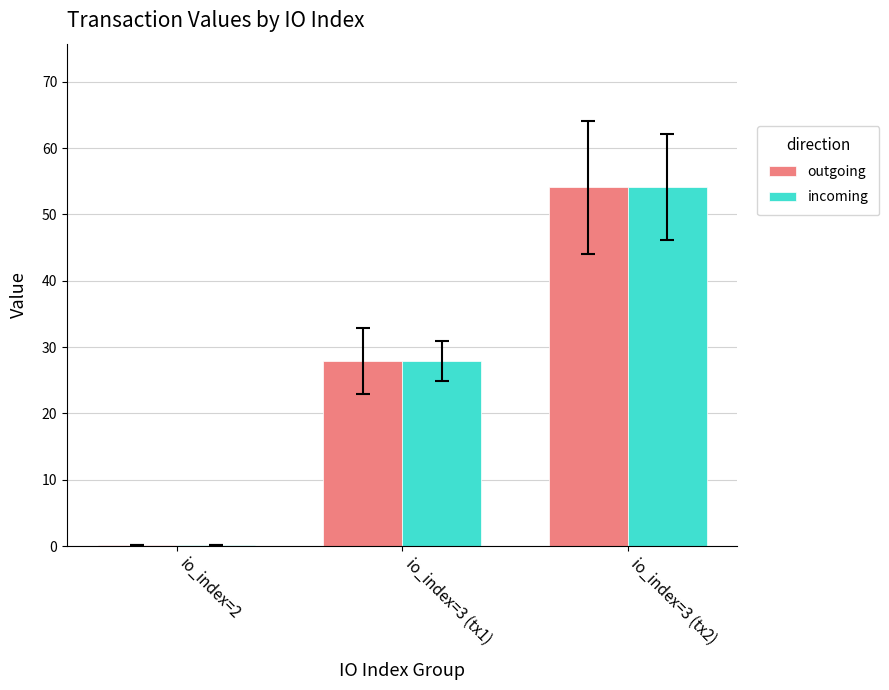

What is the total value across all series at io_index=2?

0.3